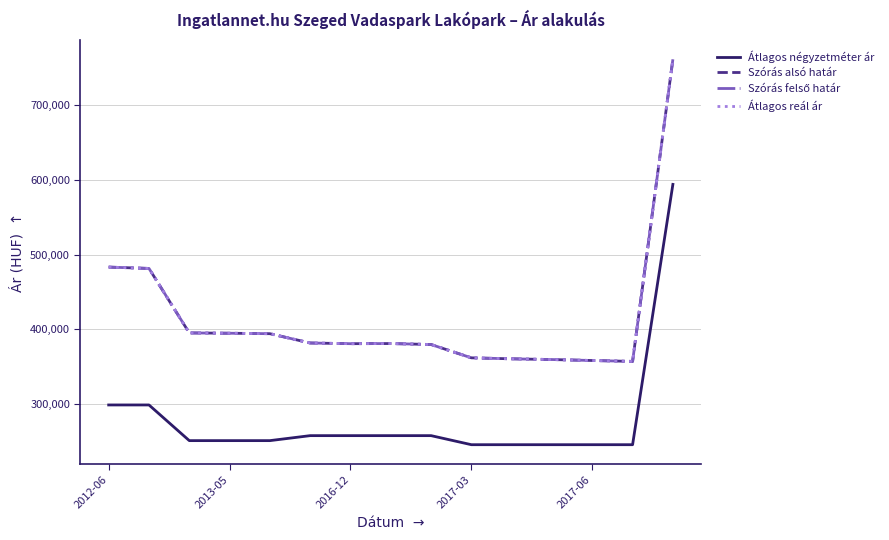

What is the minimum value shown in the chart?

245967